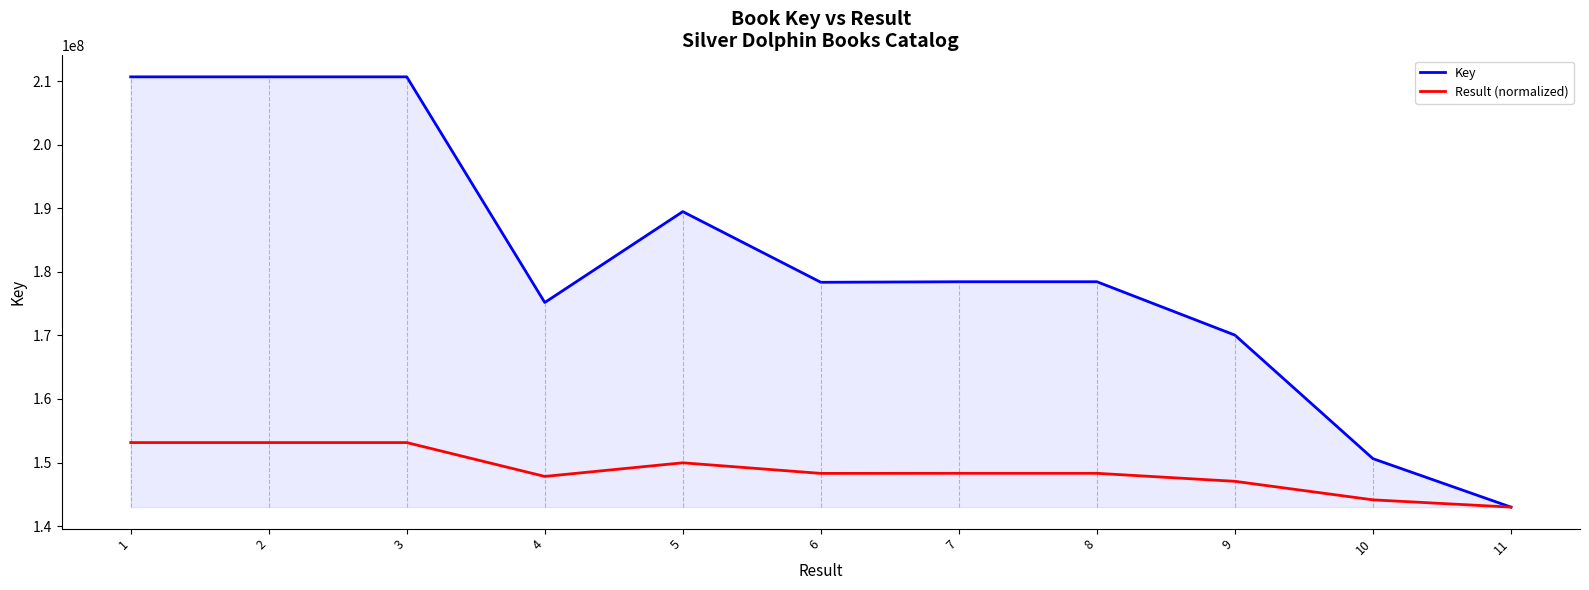

The value of Key at 11 is 142998107.0. True or false?

True